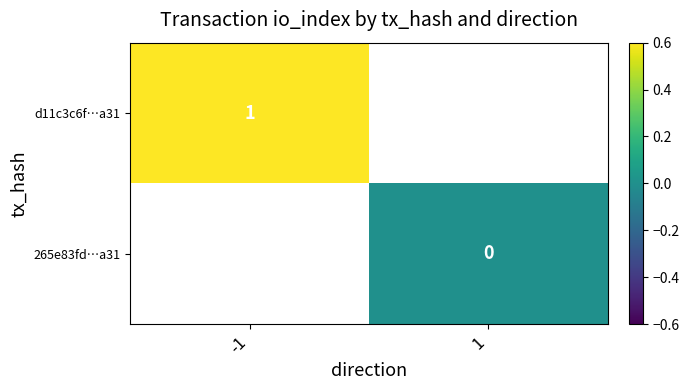

The value of d11c3c6f…a31 at -1 is 2. True or false?

False